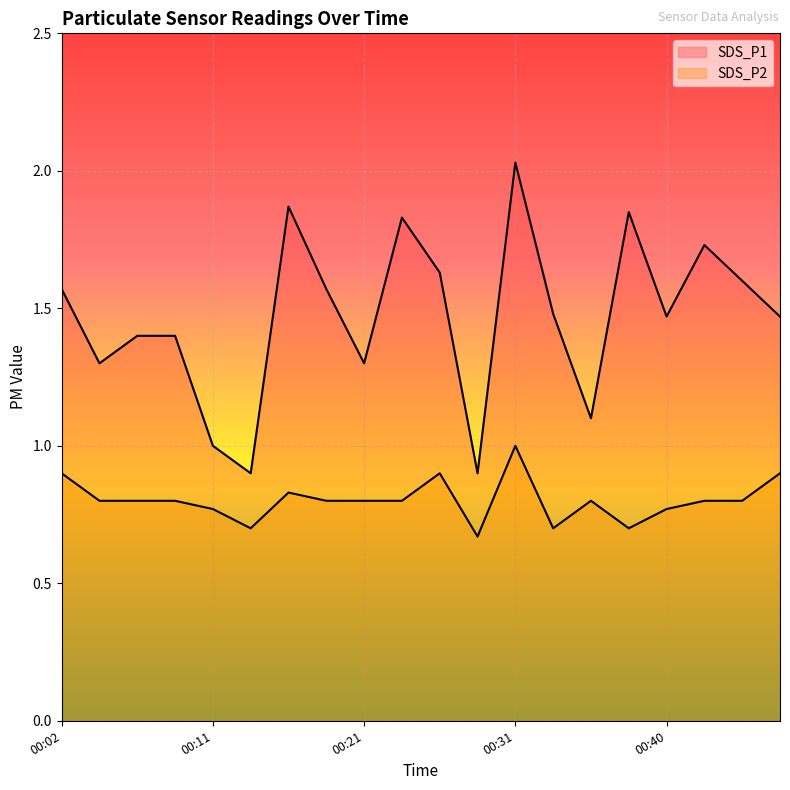

What is the difference between the highest and lowest values at 00:45?

0.8